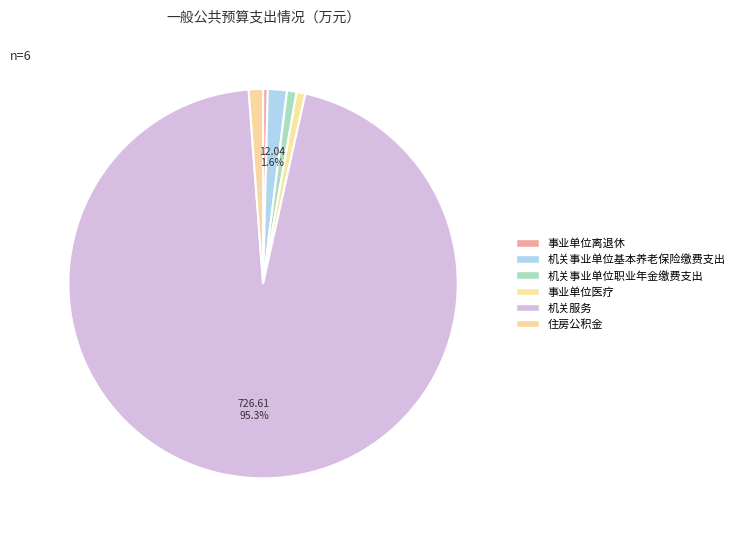

Which category accounts for the majority?

机关服务